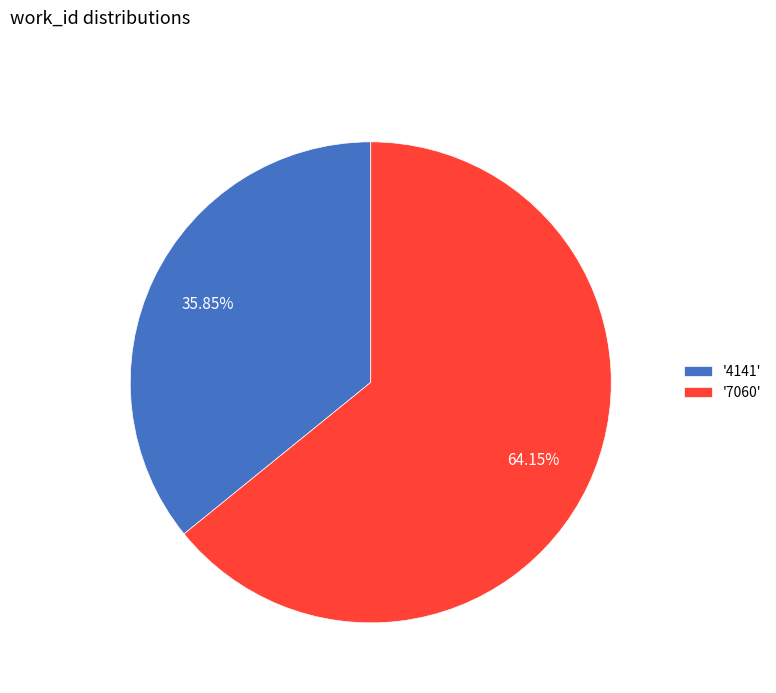

Which category accounts for the majority?

'7060'